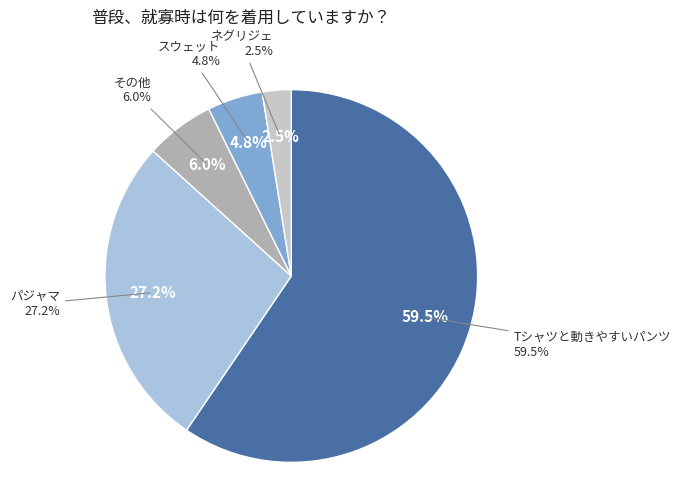

Between 4 and 7, which is larger?

7